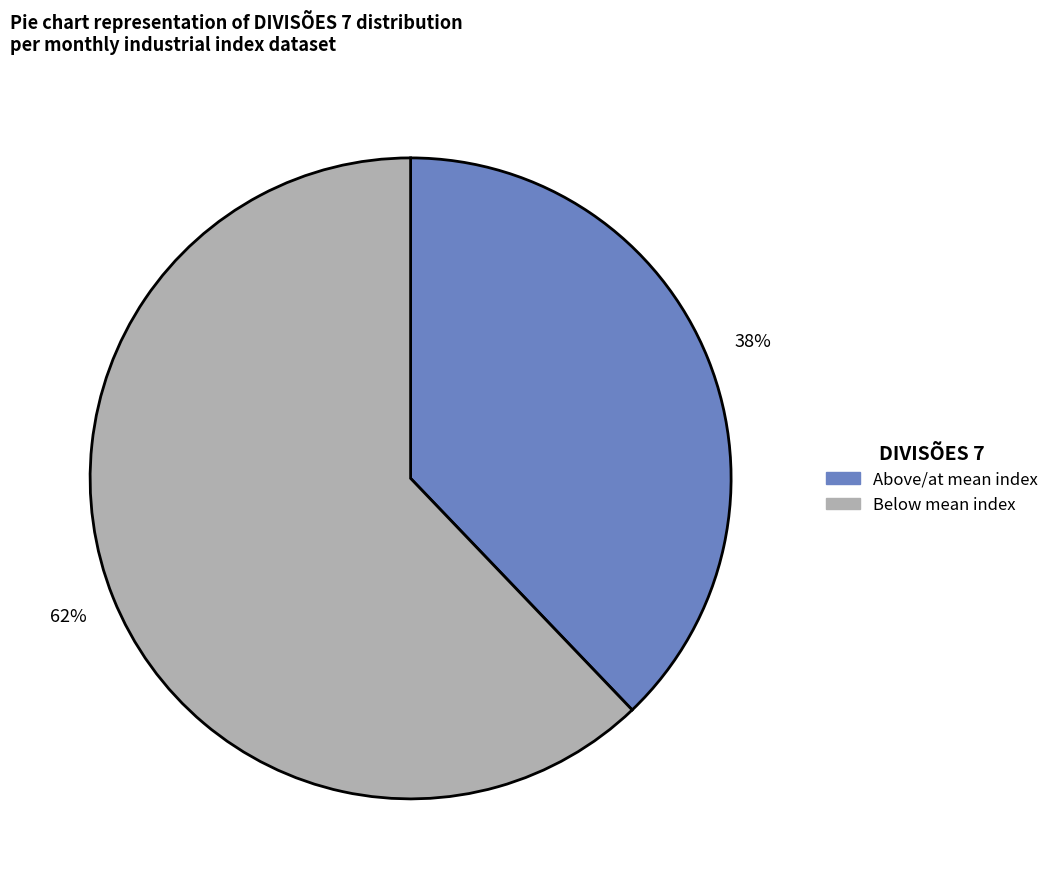

To the nearest percent, what is the average slice percentage?

50%